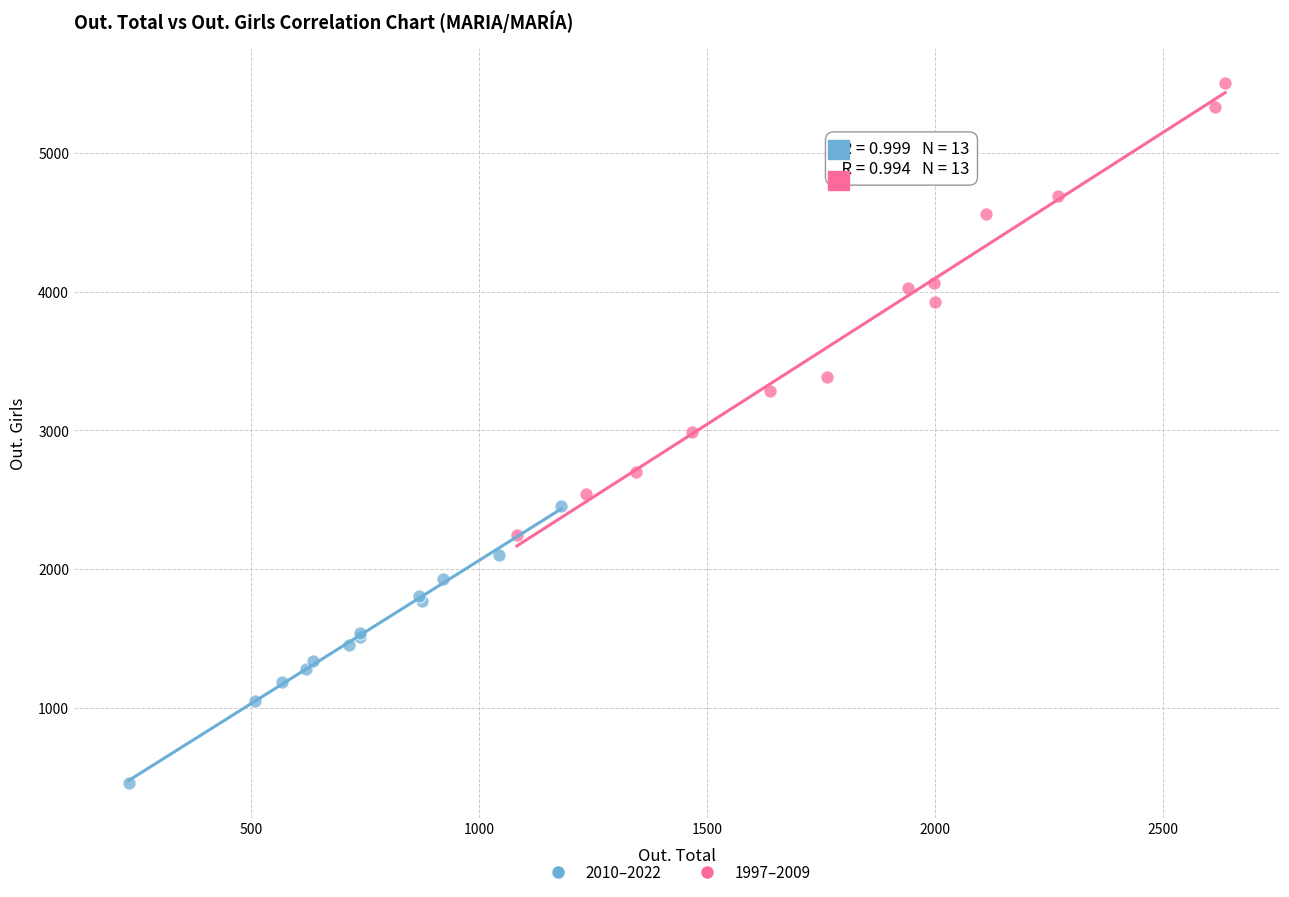

Which series reaches the minimum Y coordinate?

2010–2022